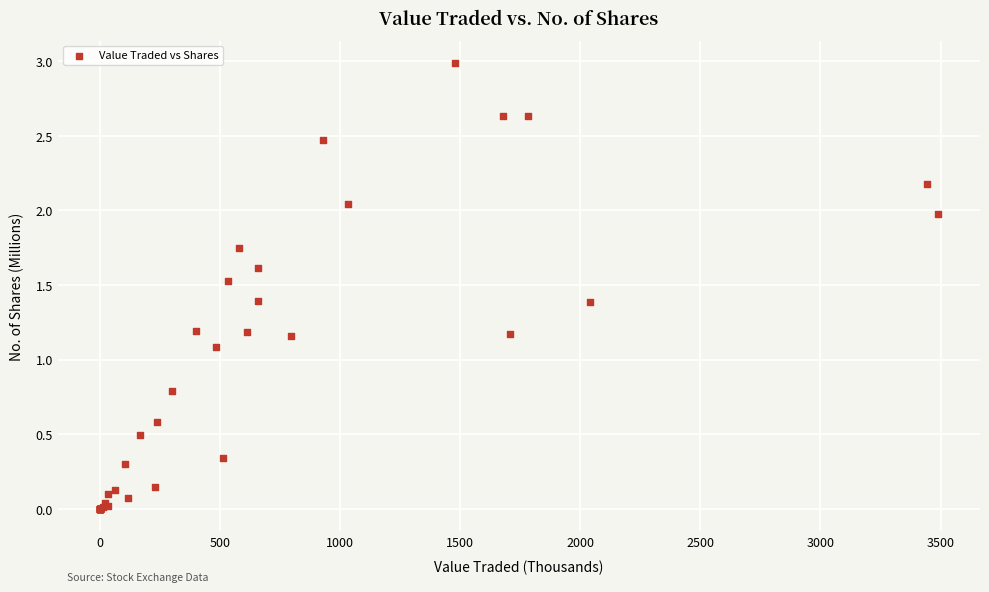

What Y value in the scatter plot is closest to 1?

1.1